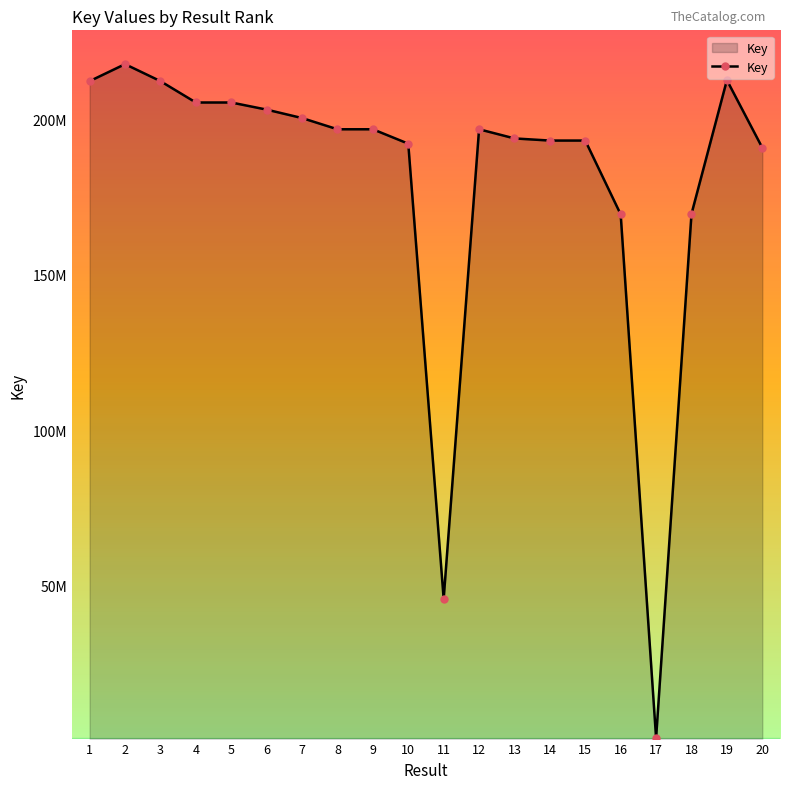

Does the chart have visible grid lines?

No